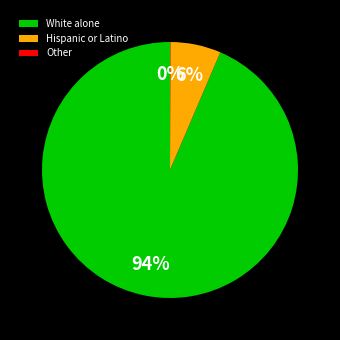

What percentage is the Hispanic or Latino slice, to the nearest percent?

6%